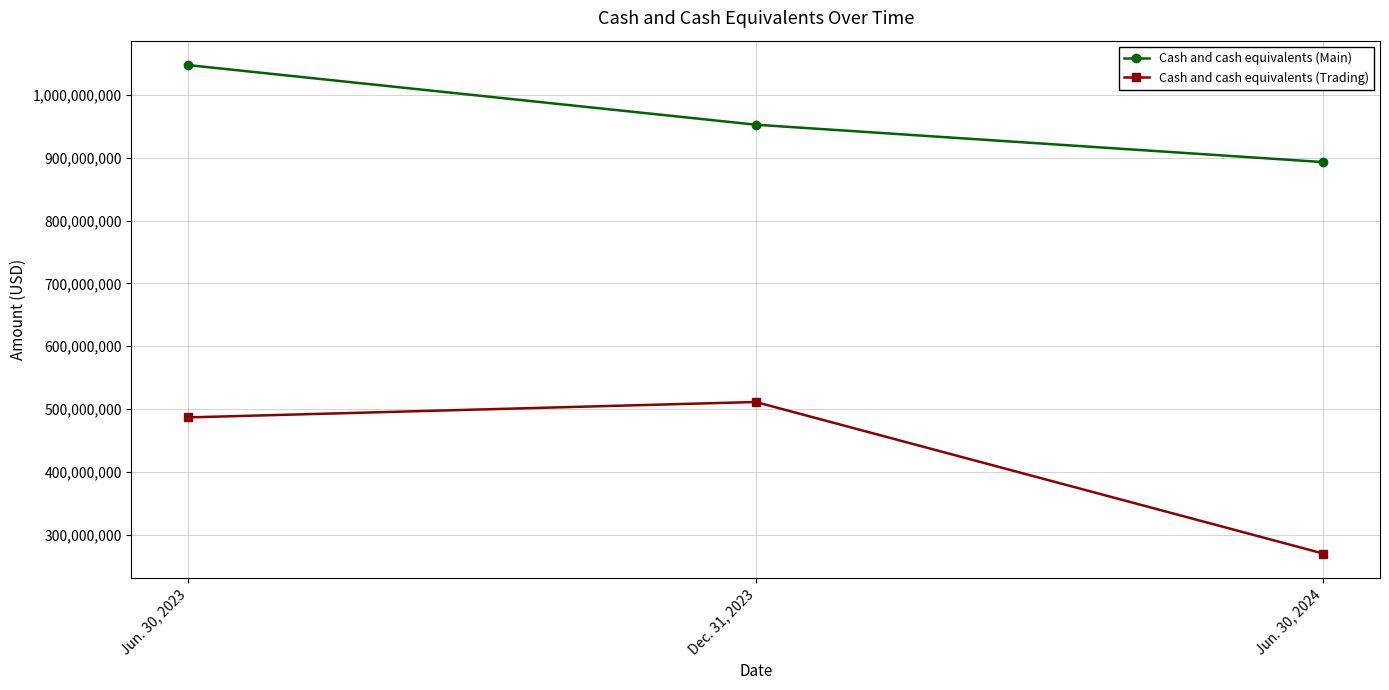

Reading left to right, transcribe all the data shown in this chart.

Cash and cash equivalents (Main): 1047250096	952408574	892937411
Cash and cash equivalents (Trading): 486741552	511287941	270150630